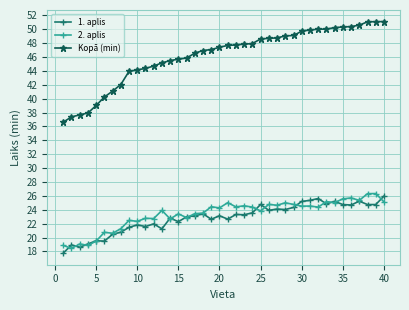

What is the sum of all 2. aplis values?

935.6